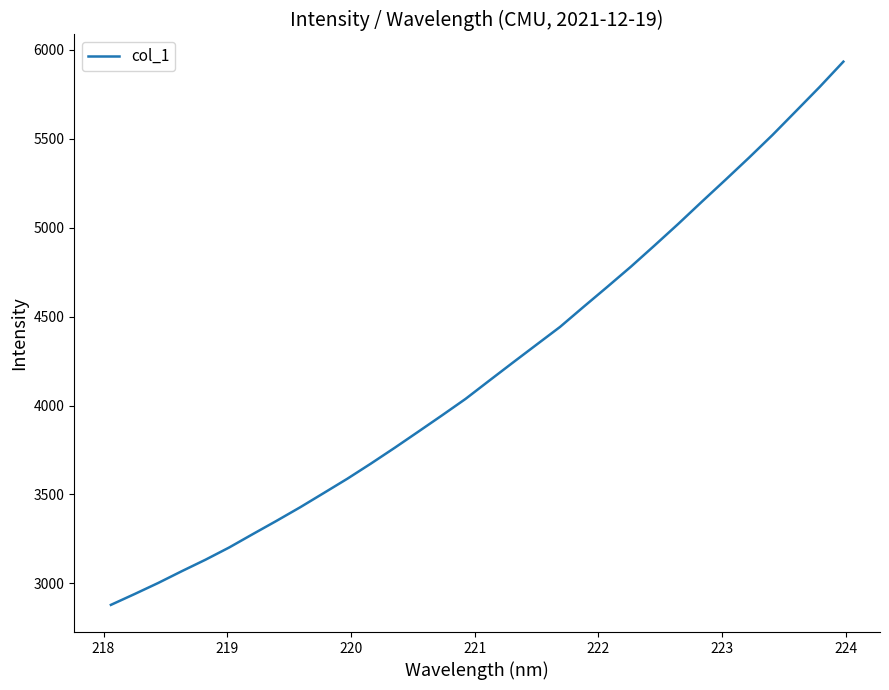

True or false: there are more than 2 points higher than both neighbors.

False